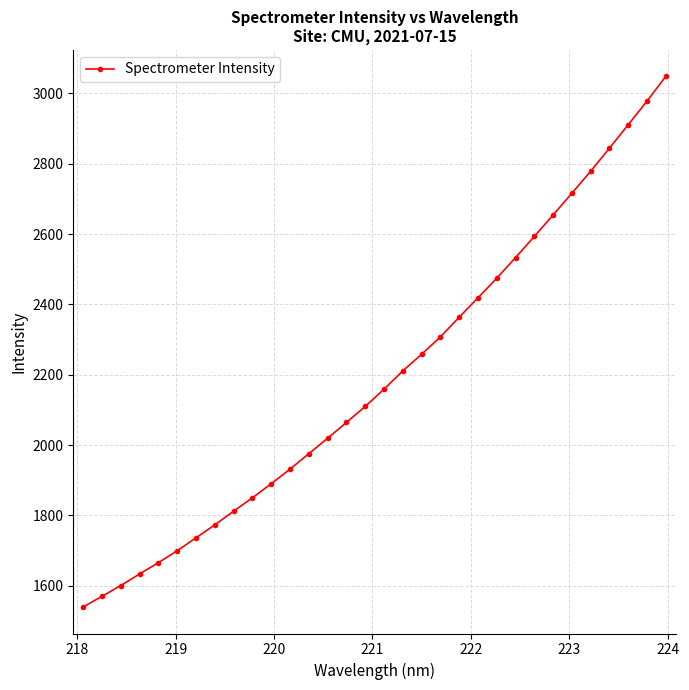

What is the maximum value shown in the chart?

3048.3